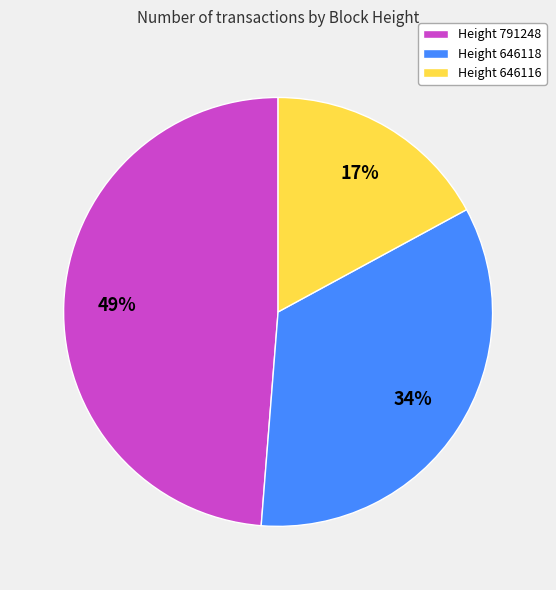

Is there any slice that represents more than half of the pie?

No